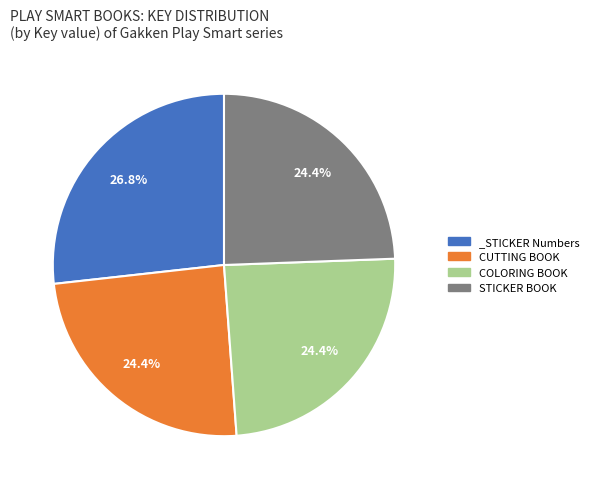

Does any single category account for the majority?

No